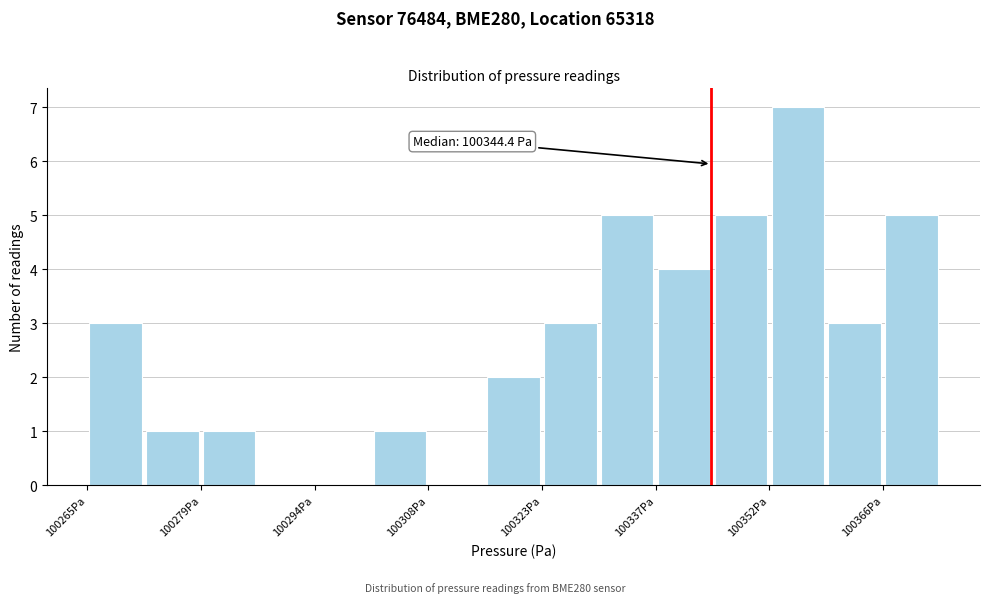

Around what value on the x-axis is the tallest bar? Give the approximate position of its centre, as read against the axis.

100356